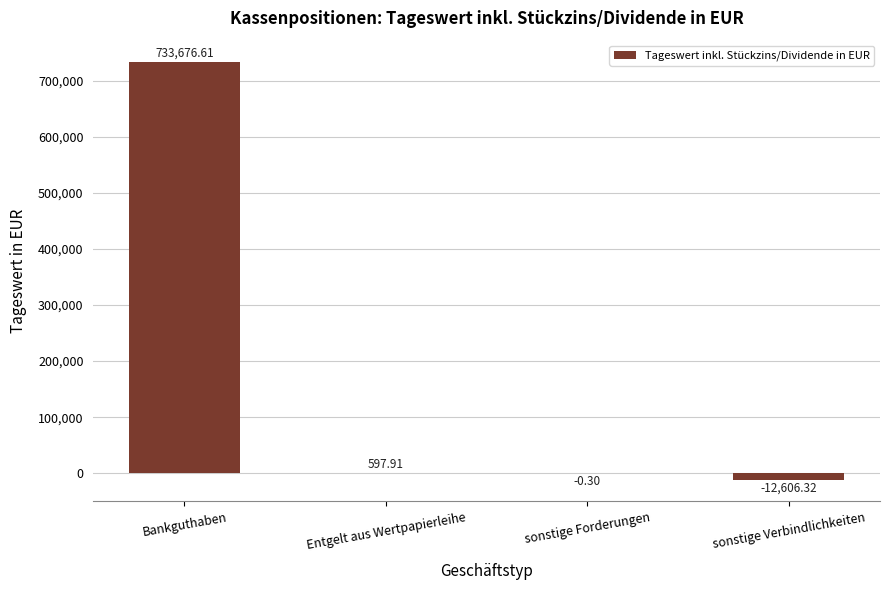

What is the sum of the values at sonstige Verbindlichkeiten and Entgelt aus Wertpapierleihe?

-12008.4